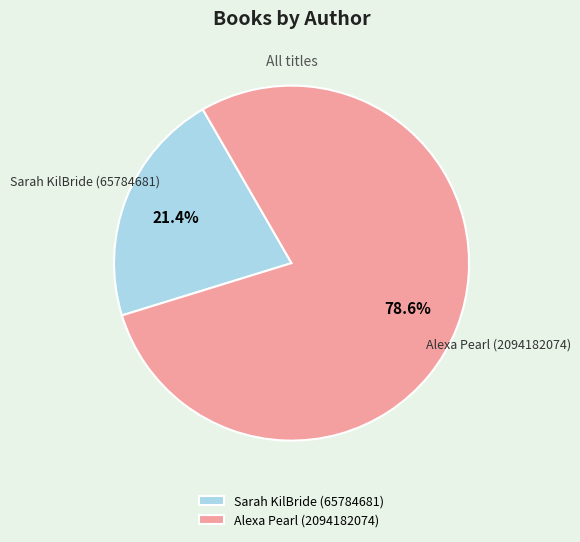

What is the total percentage of Alexa Pearl (2094182074) and Sarah KilBride (65784681)?

100.0%